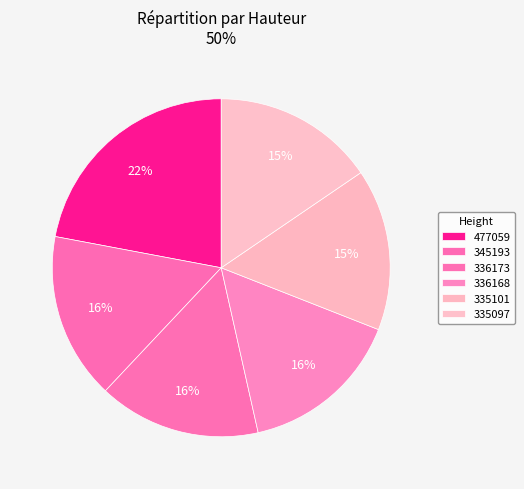

What is the largest slice in the pie chart?

477059